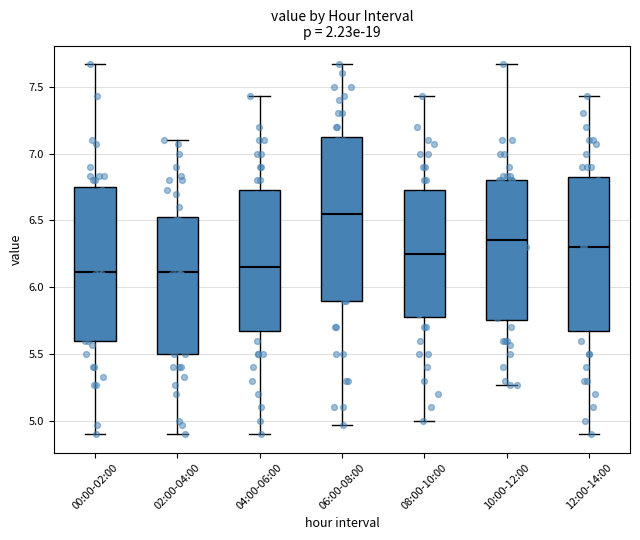

Which box is the tallest, from its lower edge to its upper edge?

06:00-08:00